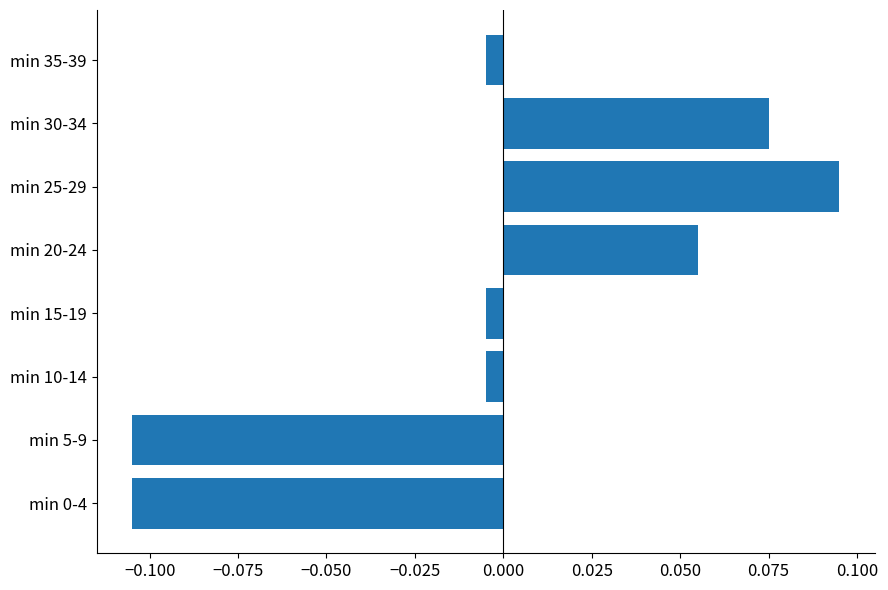

What is the change in value from min 5-9 to min 30-34?

+0.2